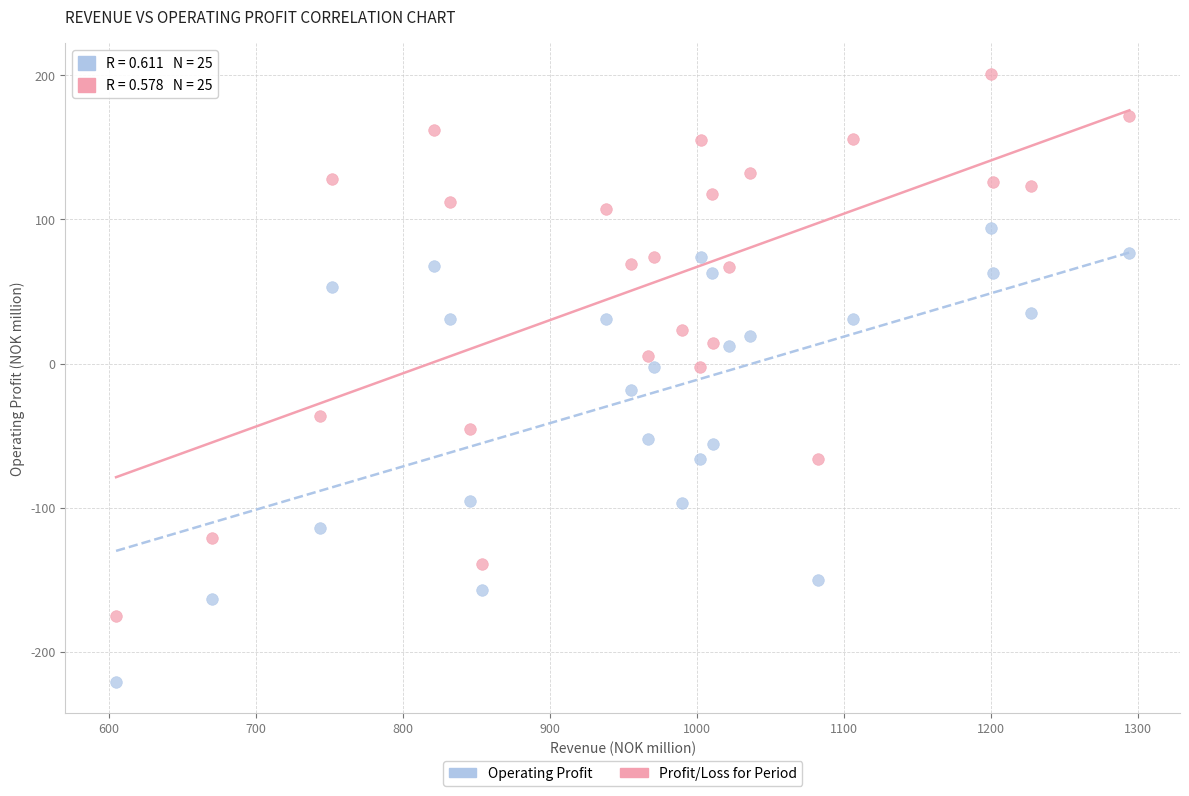

Across all data points, what is the range of X values (max minus min)?

689